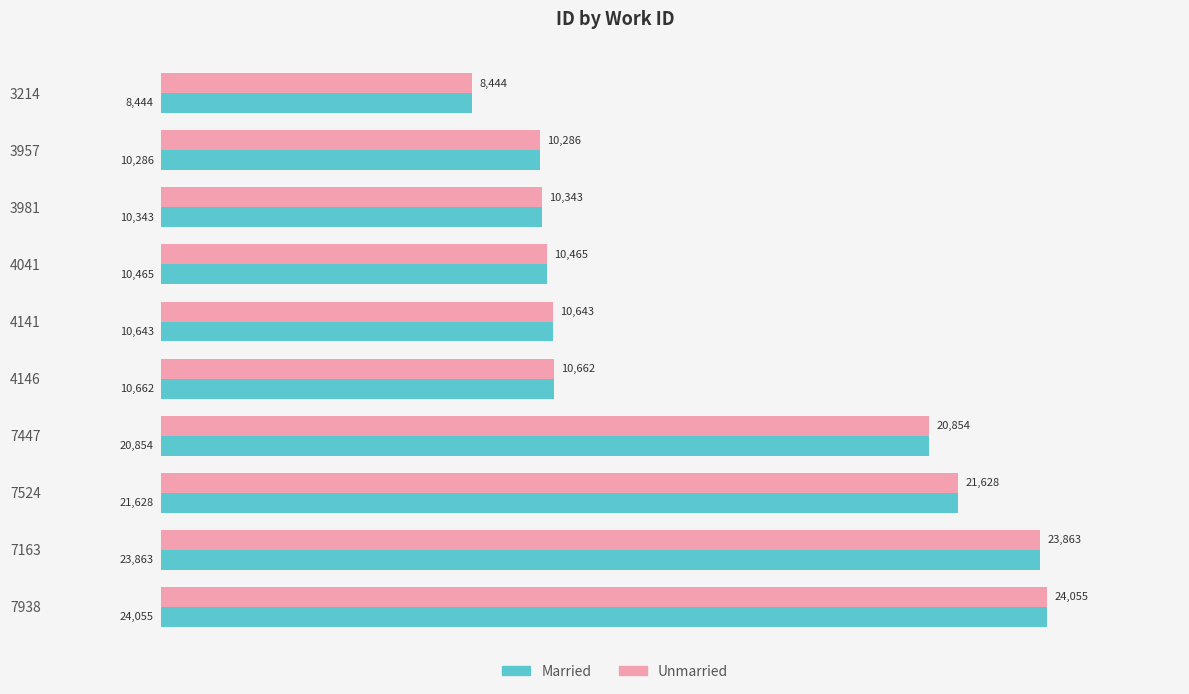

What is the maximum value for Unmarried?

24055